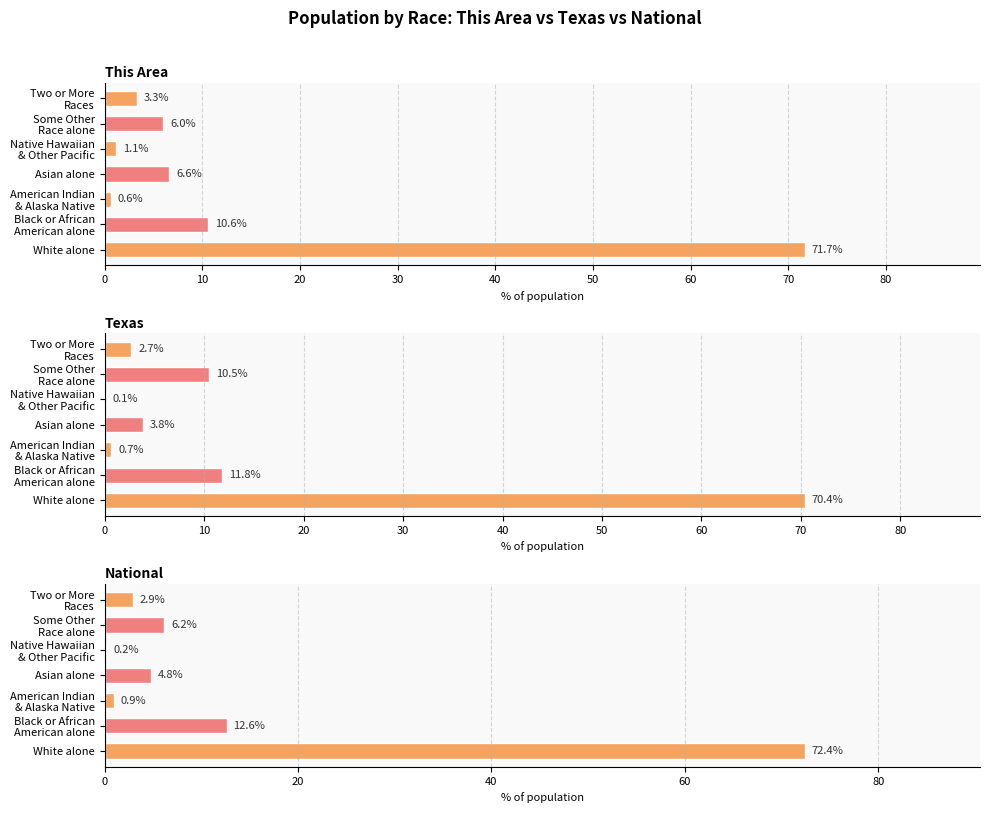

Which series has the widest spread of values?

National